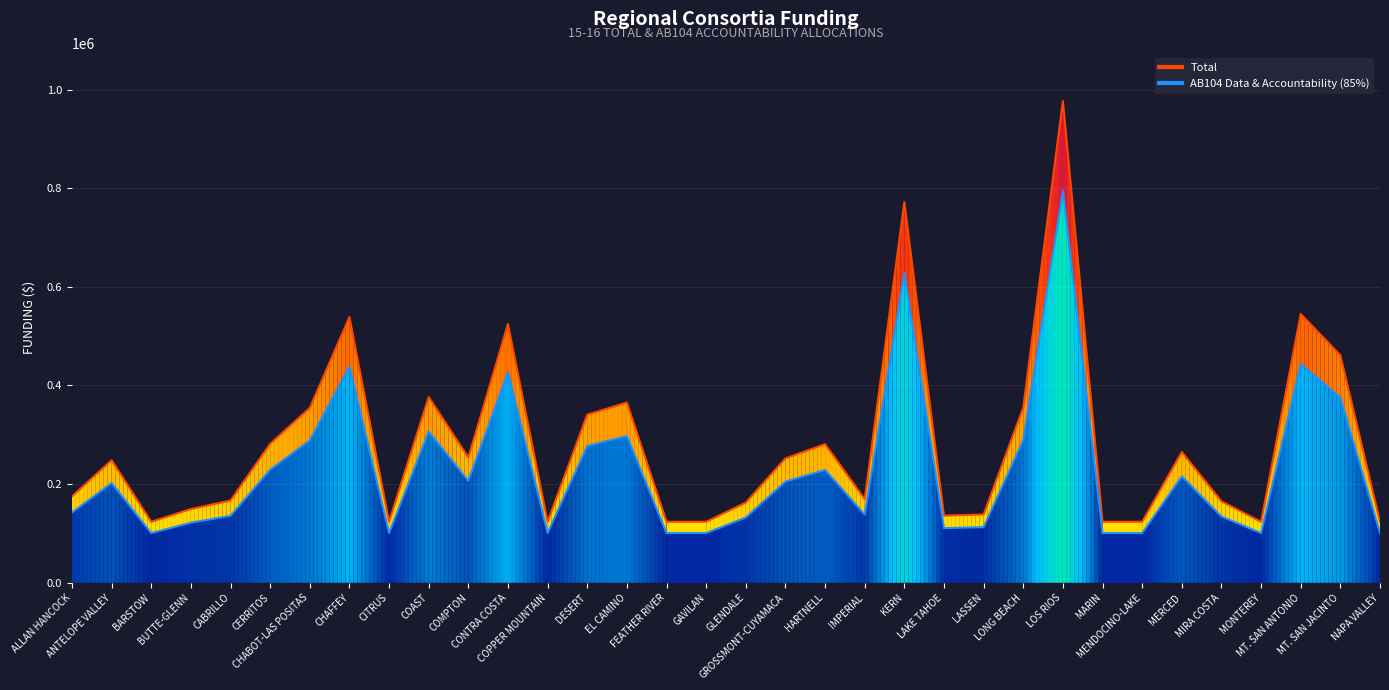

Count the number of data series in this chart.

2